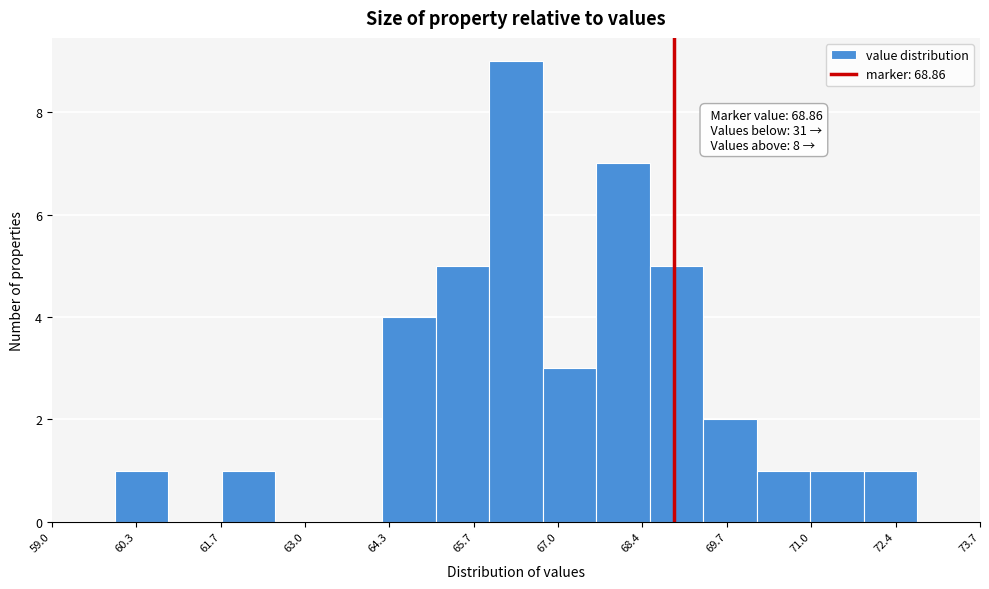

Which range on the x-axis has the tallest bar?

66.0 to 66.8